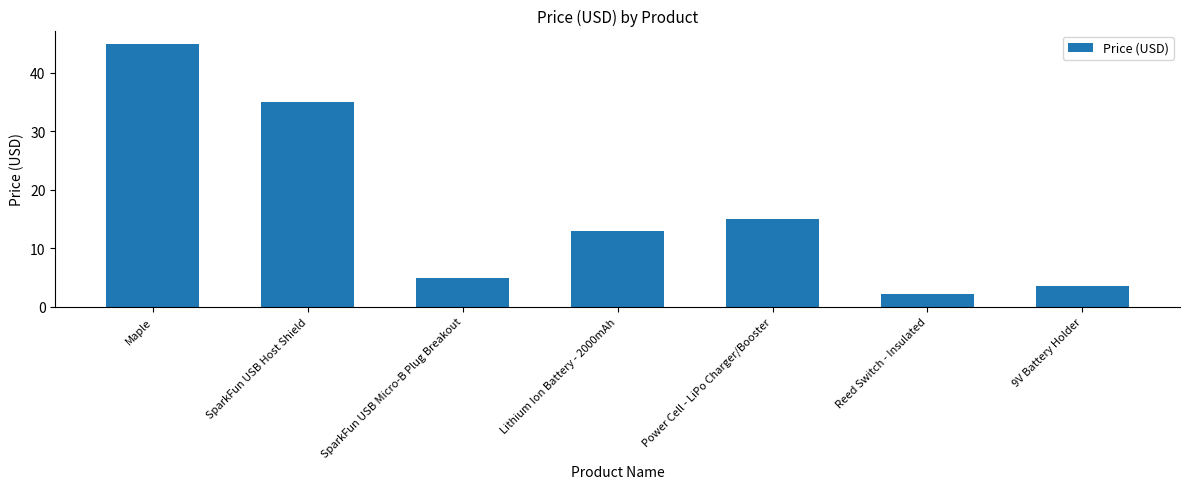

Between Reed Switch - Insulated and SparkFun USB Micro-B Plug Breakout, which is larger?

SparkFun USB Micro-B Plug Breakout